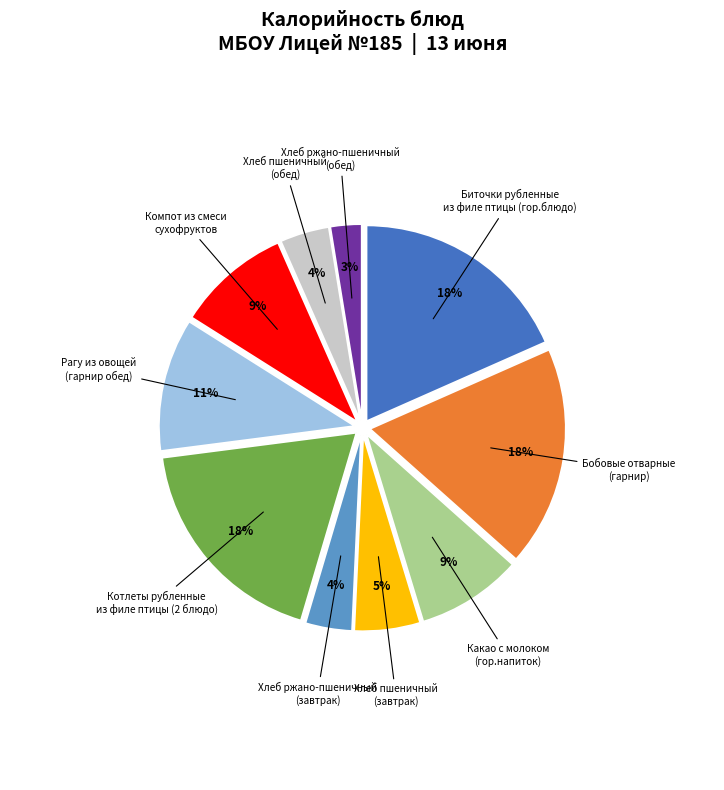

Is there any slice that represents more than half of the pie?

No